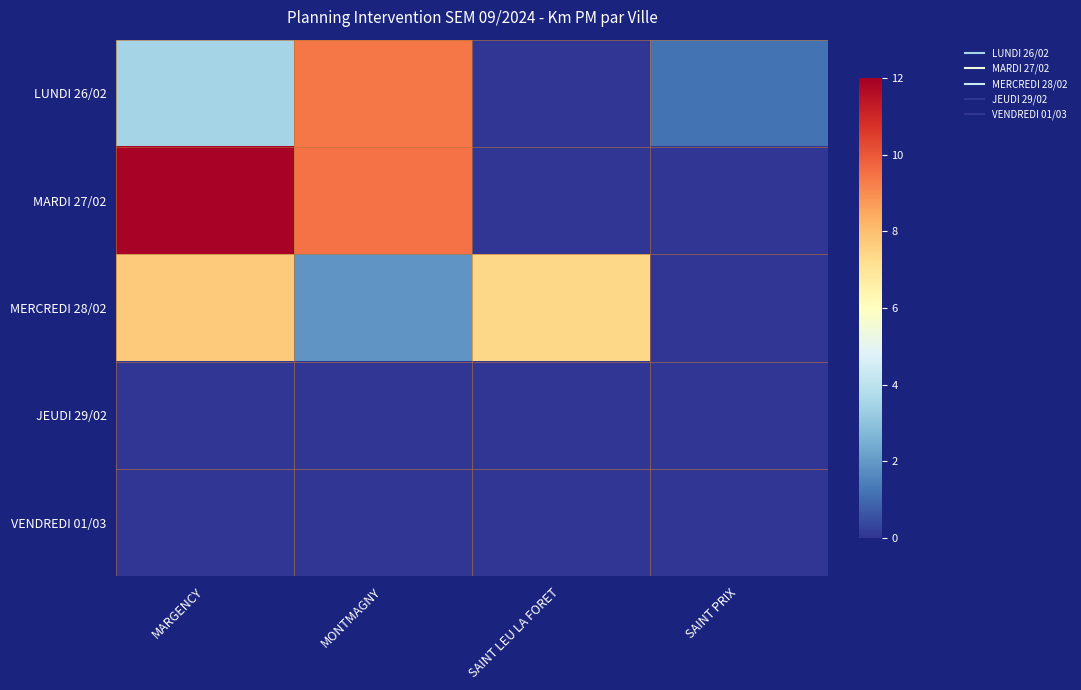

What is the difference between the highest and lowest values at MONTMAGNY?

9.5